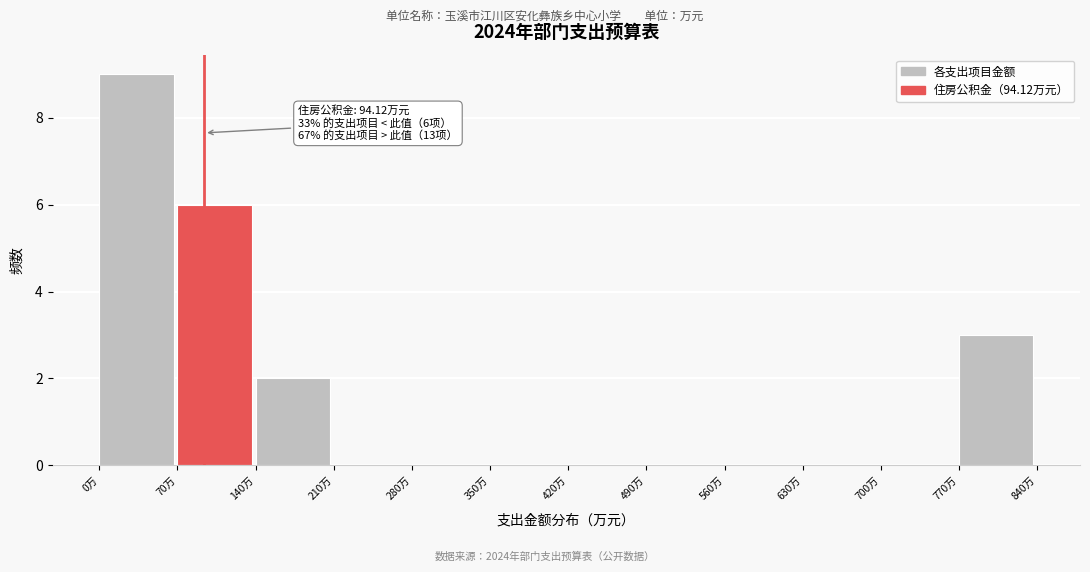

Which range on the x-axis has the tallest bar?

0 to 70